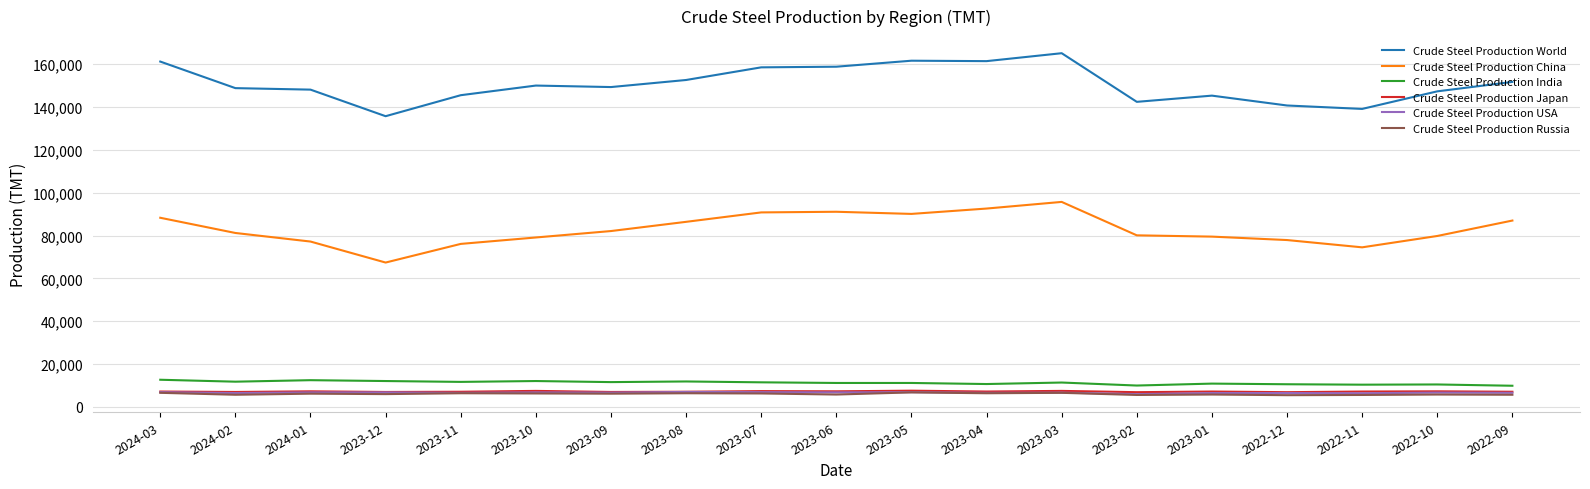

What is the total value across all series at 2023-10?

261800